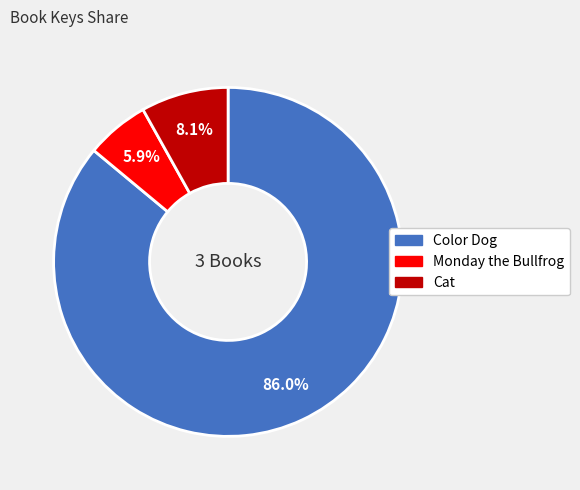

Rank the categories by value from highest to lowest.

Color Dog, Cat, Monday the Bullfrog